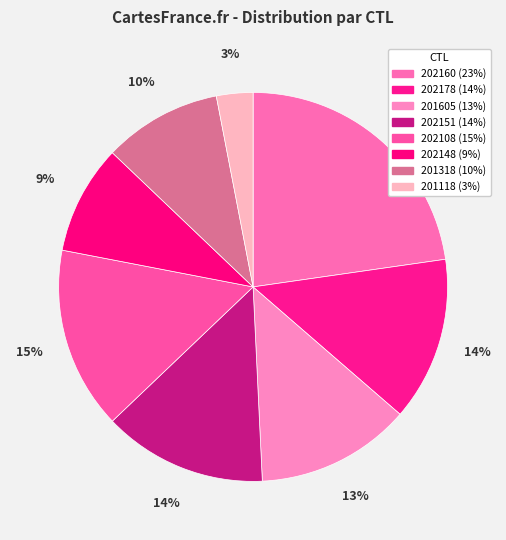

To the nearest percent, what portion does 201118 represent?

3%